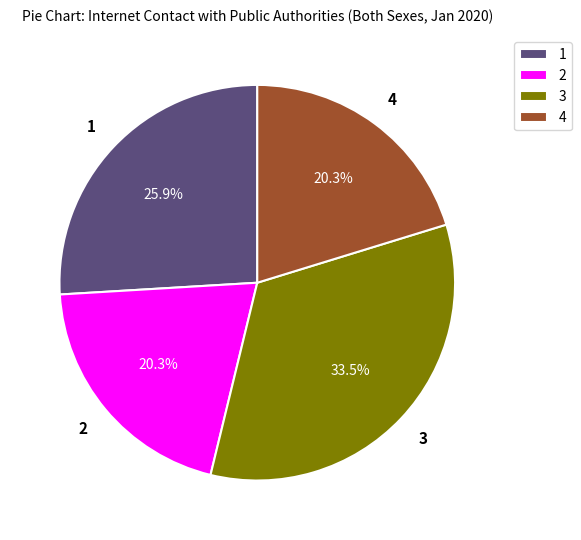

Is there a majority slice in this chart?

No